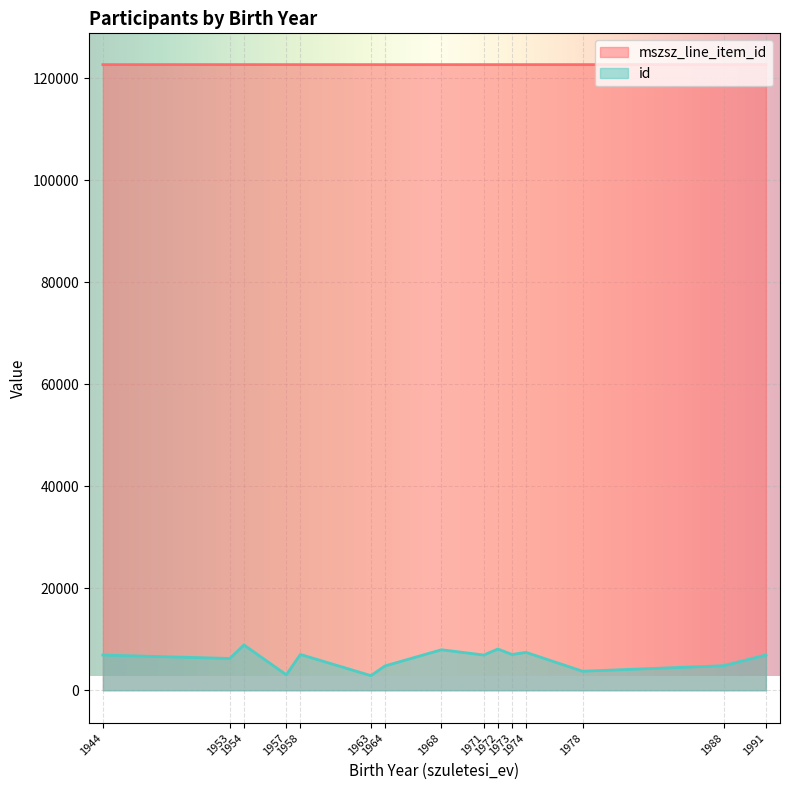

True or false: id and mszsz_line_item_id intersect in this chart.

False